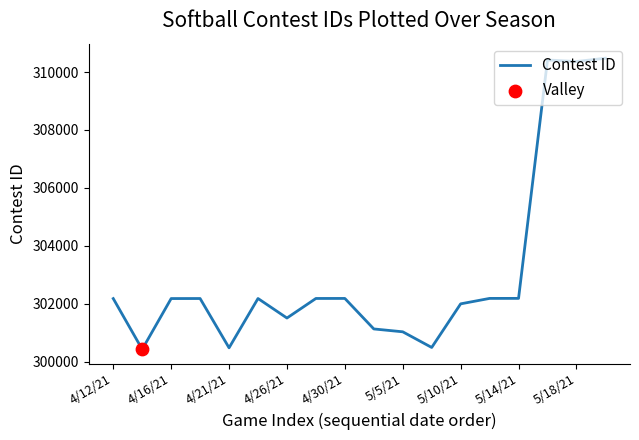

What is the difference between the maximum and minimum values?

10058